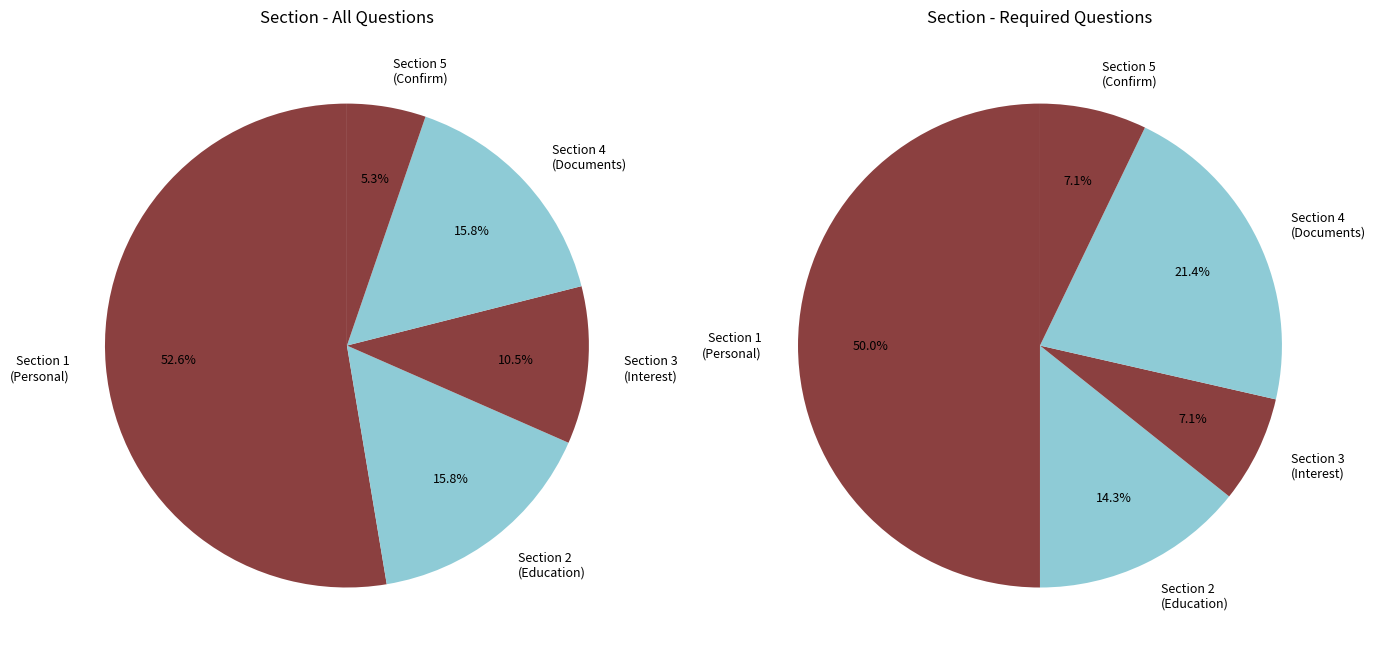

To the nearest percent, what portion does ส่วนที่ 2 : ข้อมูลการศึกษา represent?

16%